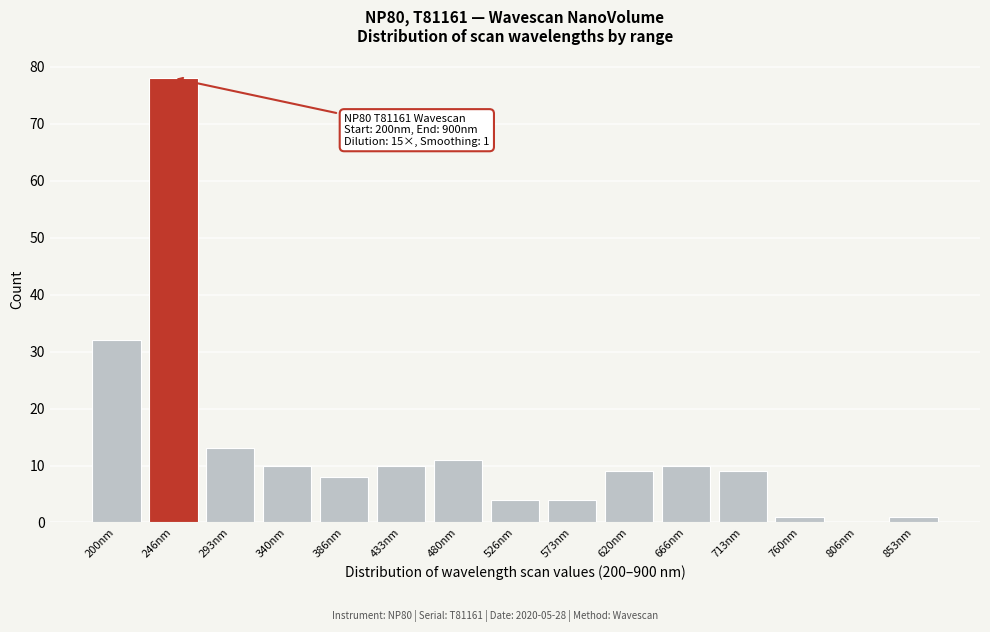

Reading left to right, extract all data points from this chart.

200nm=32	246nm=78	293nm=13	340nm=10	386nm=8	433nm=10	480nm=11	526nm=4	573nm=4	620nm=9	666nm=10	713nm=9	760nm=1	806nm=0	853nm=1